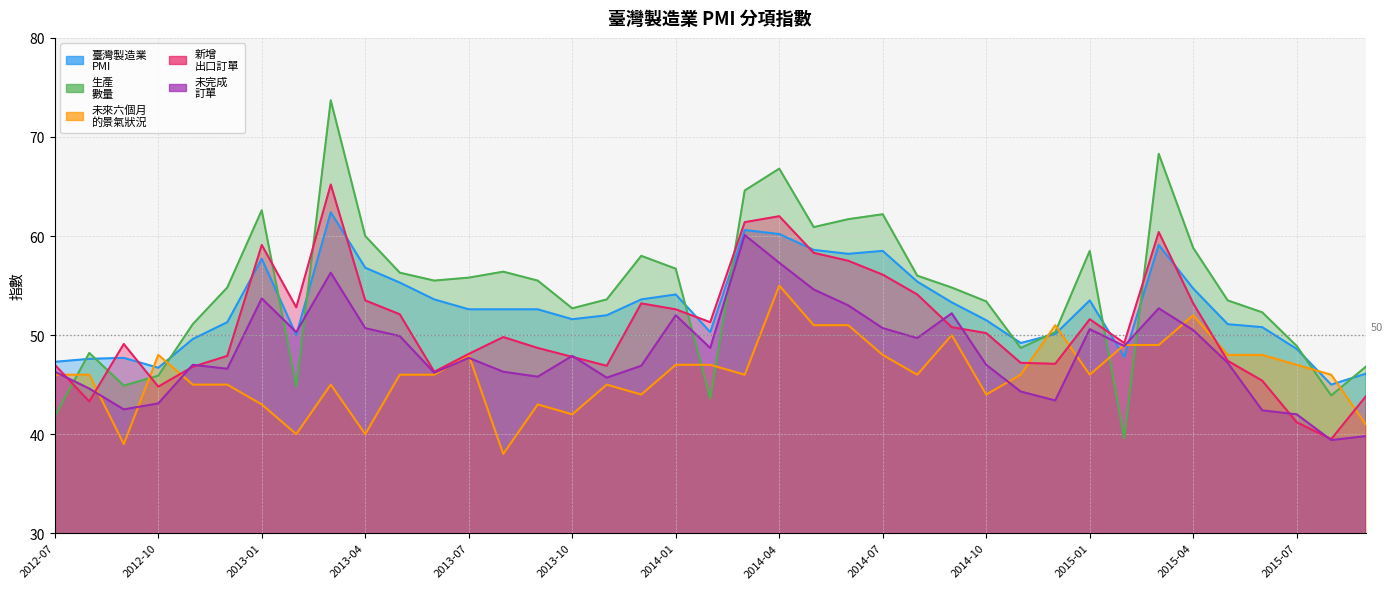

What is the smallest value displayed?

38.0